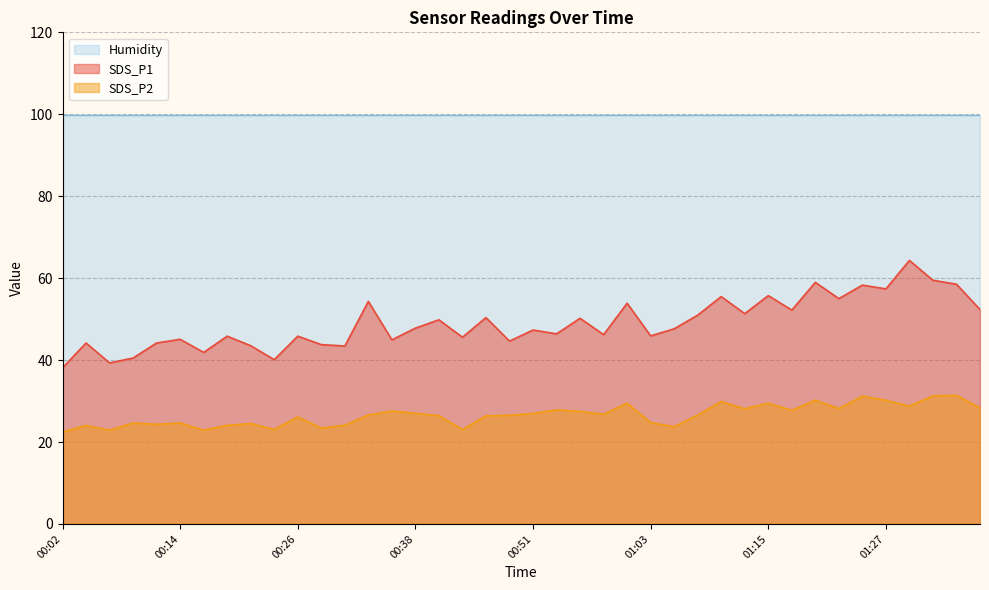

Where is the first local minimum for SDS_P2?

00:07